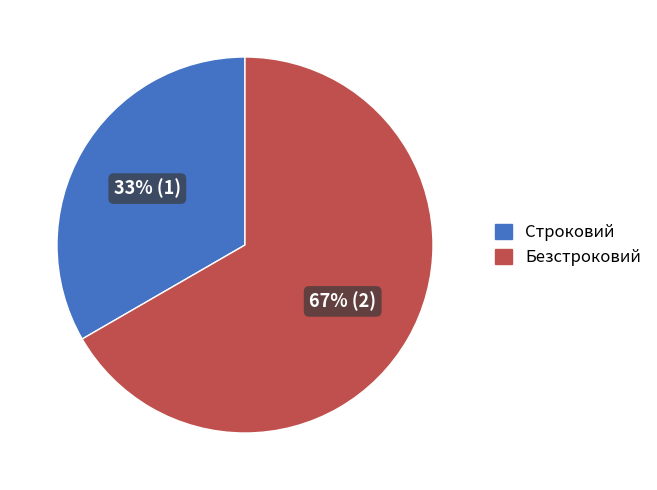

To the nearest percent, what portion does Строковий represent?

33%